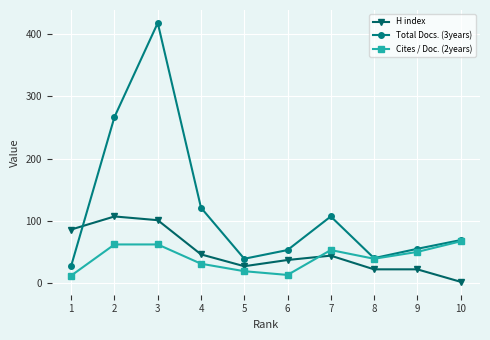

What is the value of the H index point at the 6th from the left?

37